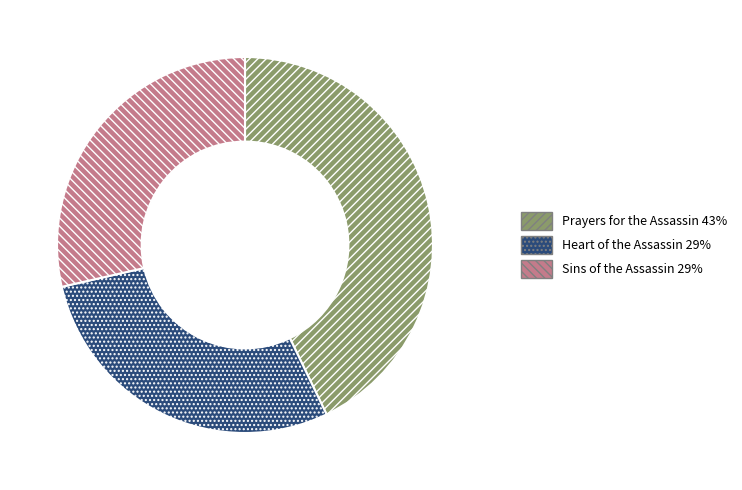

Is the sum of Sins of the Assassin and Heart of the Assassin greater than half?

Yes